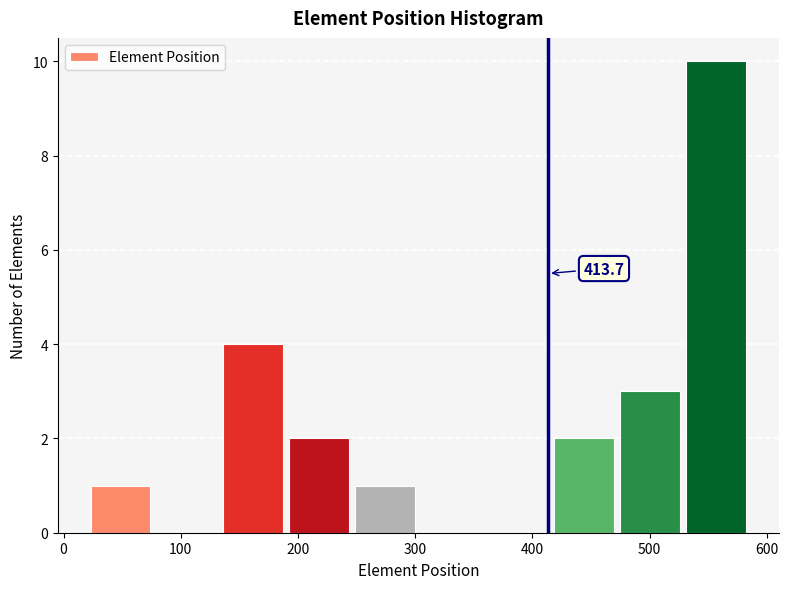

Over which range of the x-axis is the bar tallest?

530 to 590